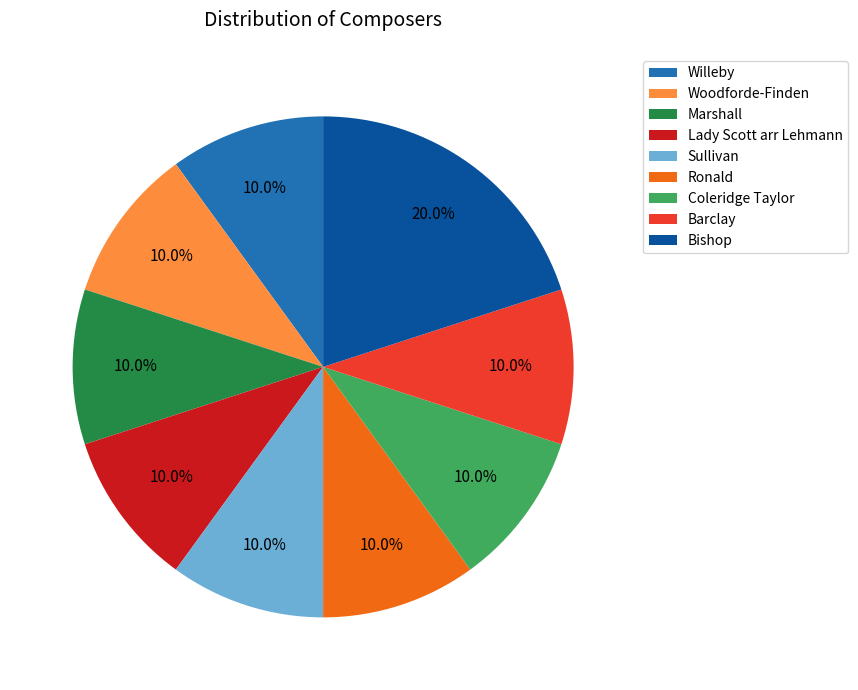

How many segments does this pie chart have?

9